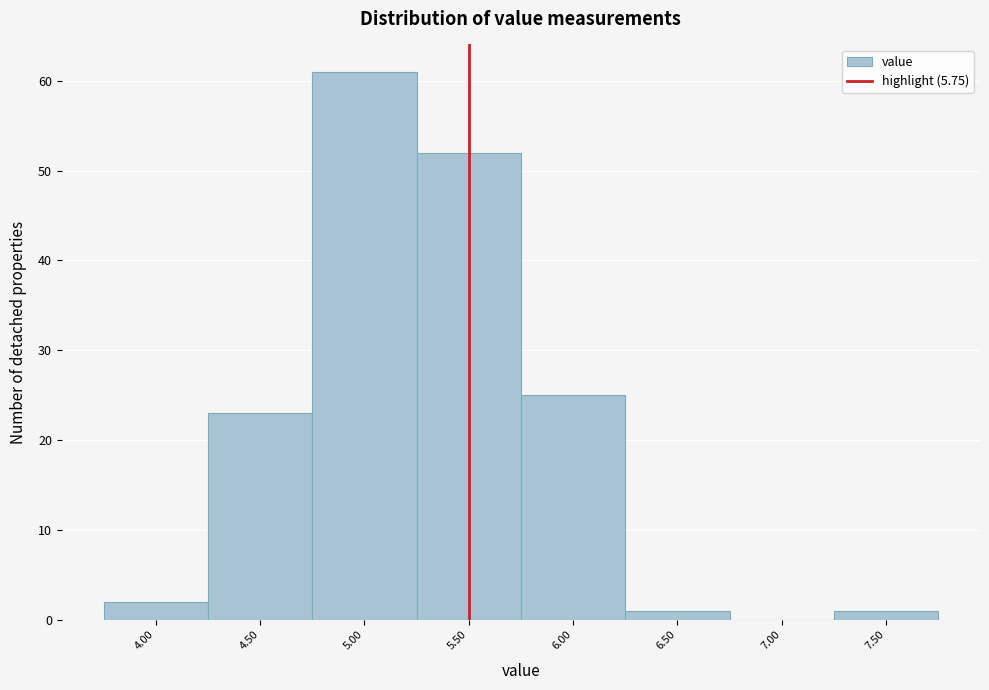

Reading left to right, transcribe all the data shown in this chart.

4.00=2	4.50=23	5.00=61	5.50=52	6.00=25	6.50=1	7.00=0	7.50=1